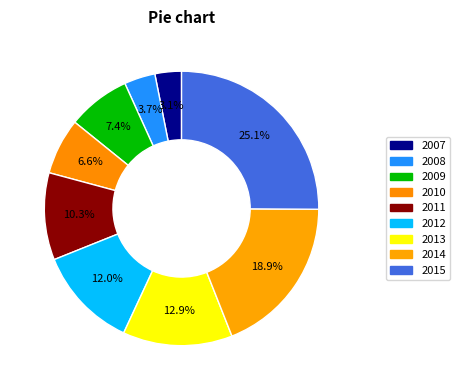

To the nearest percent, what is the average slice percentage?

11%